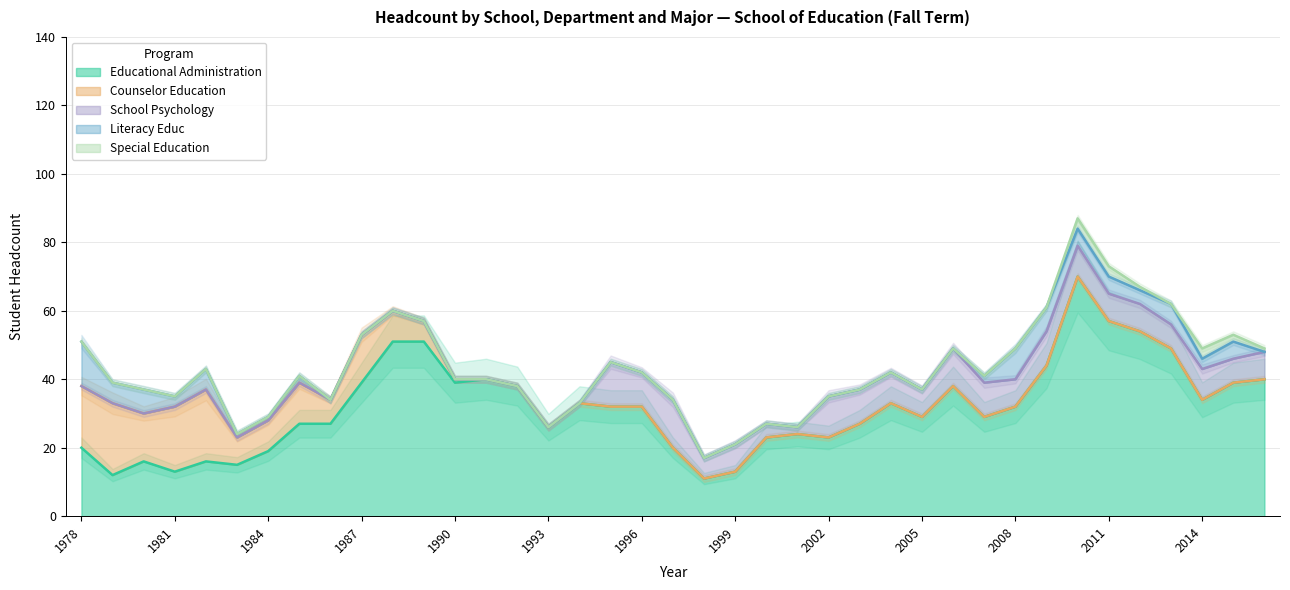

Count the Special Education values in the range 0 to 1.

35